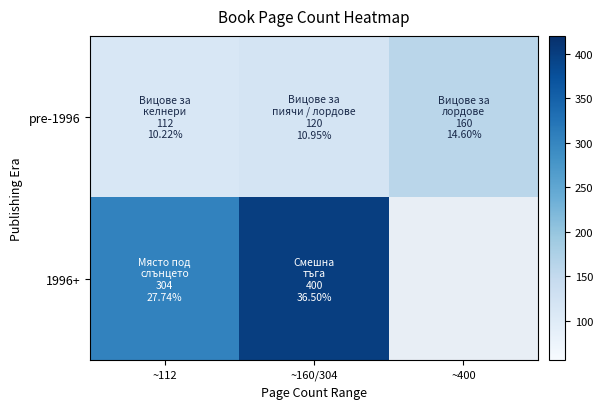

Between ~112 and ~160/304, which is larger?

~160/304